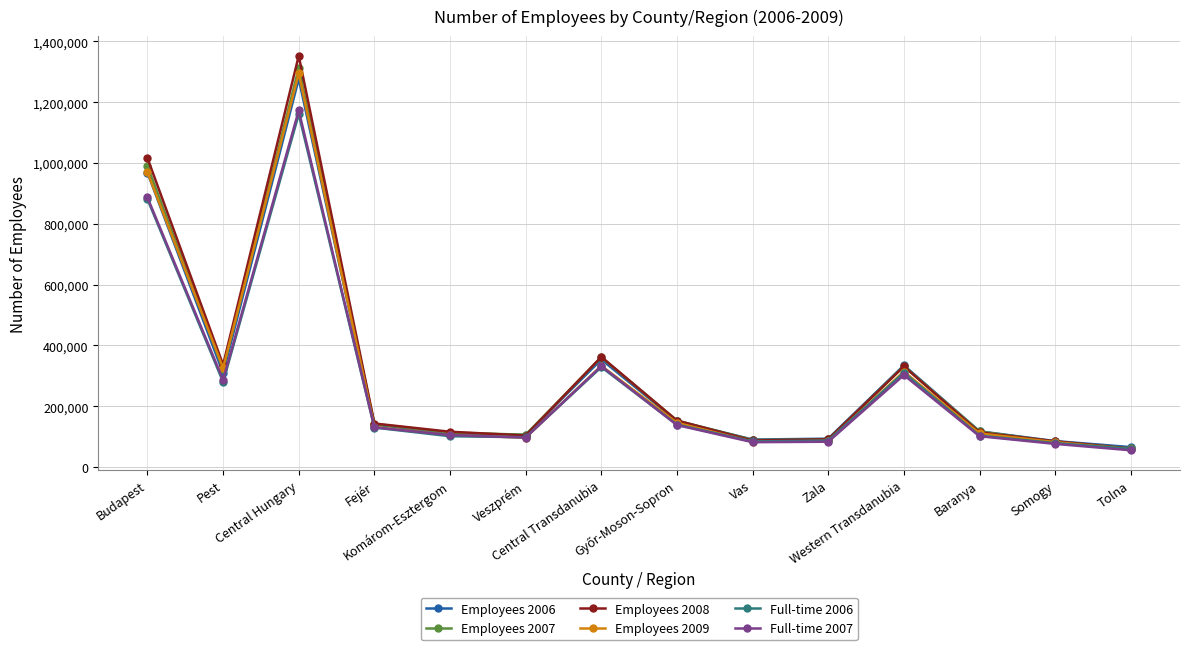

What is the value of the Employees 2007 point at the 3rd from the left?

1311734